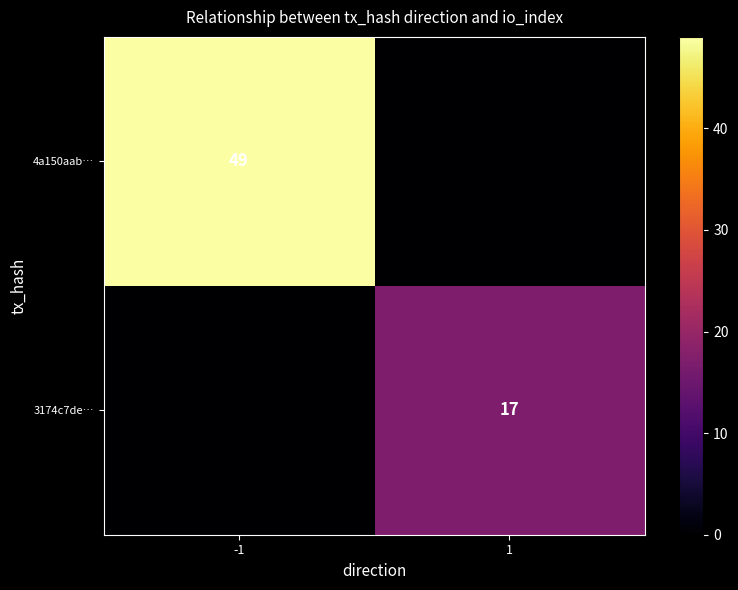

The value of 4a150aab… at -1 is 31. True or false?

False